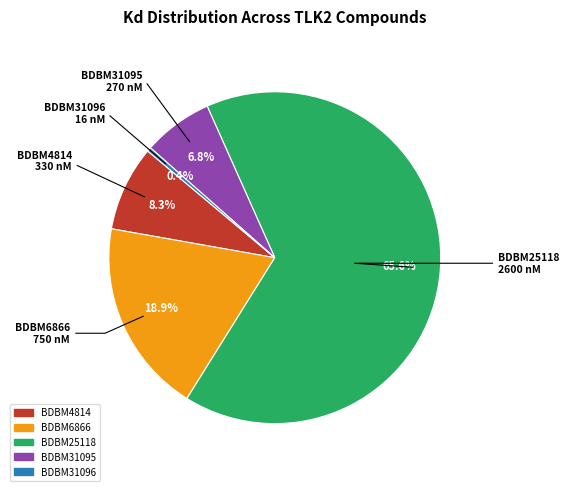

Count the number of slices in the pie.

5